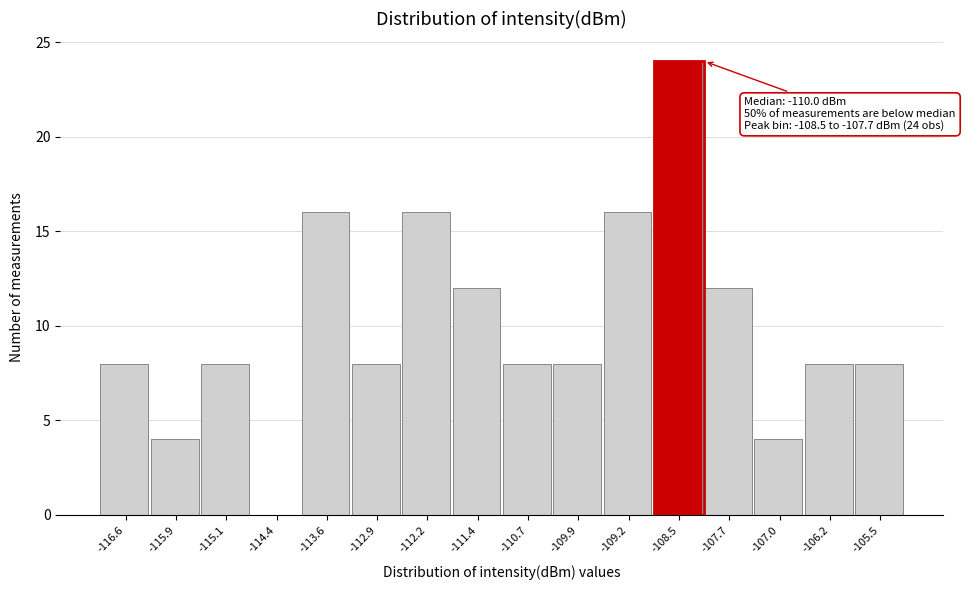

Reading left to right, extract all data points from this chart.

-116.6=8	-115.9=4	-115.1=8	-114.4=0	-113.6=16	-112.9=8	-112.2=16	-111.4=12	-110.7=8	-109.9=8	-109.2=16	-108.5=24	-107.7=12	-107.0=4	-106.2=8	-105.5=8